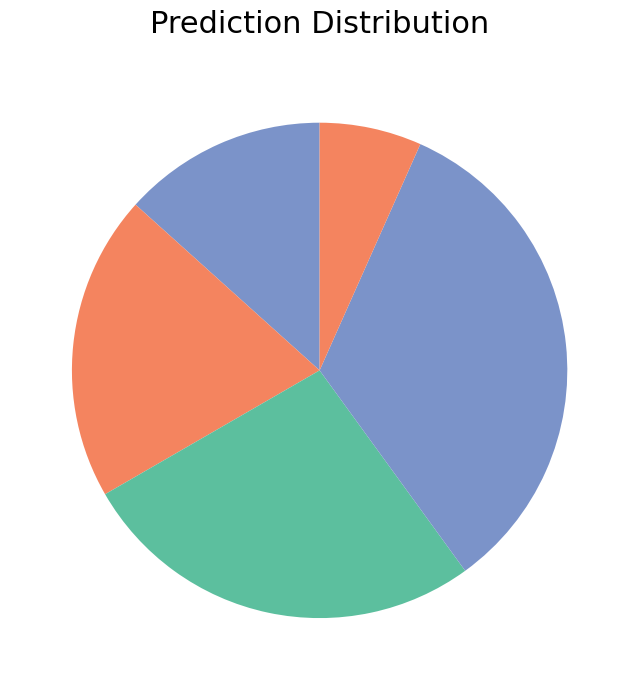

Which category has the biggest portion of the pie?

bcd.gen tango patch